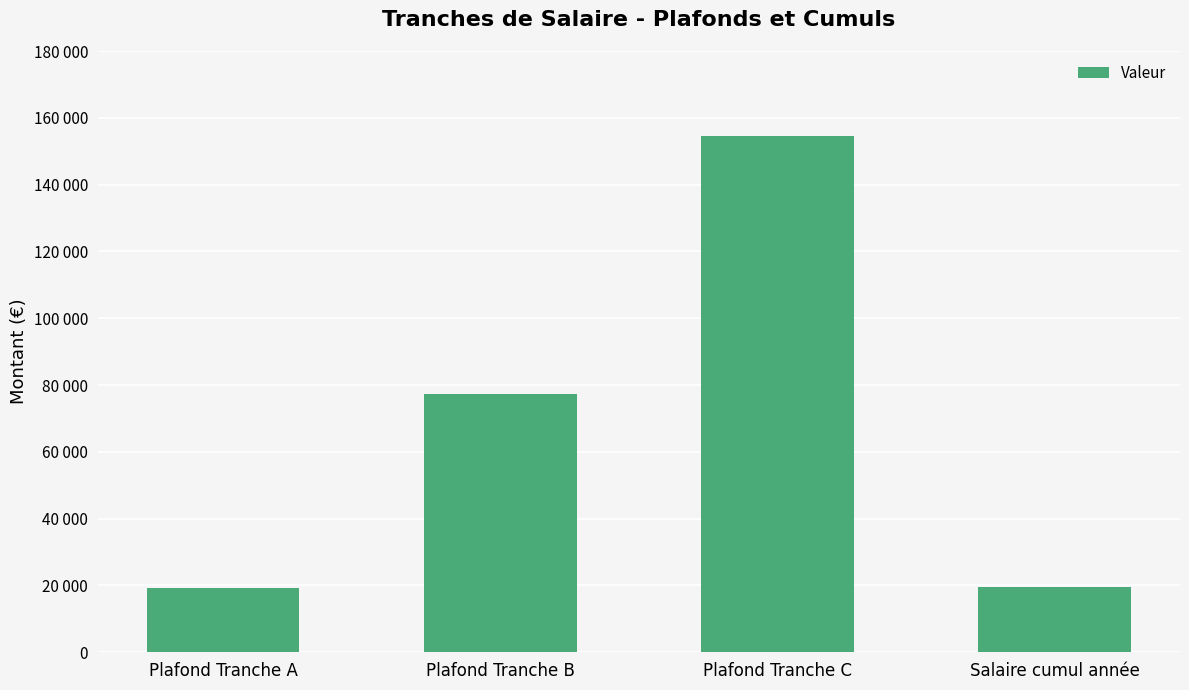

Rank the categories by value from highest to lowest.

Plafond Tranche C, Plafond Tranche B, Salaire cumul année, Plafond Tranche A